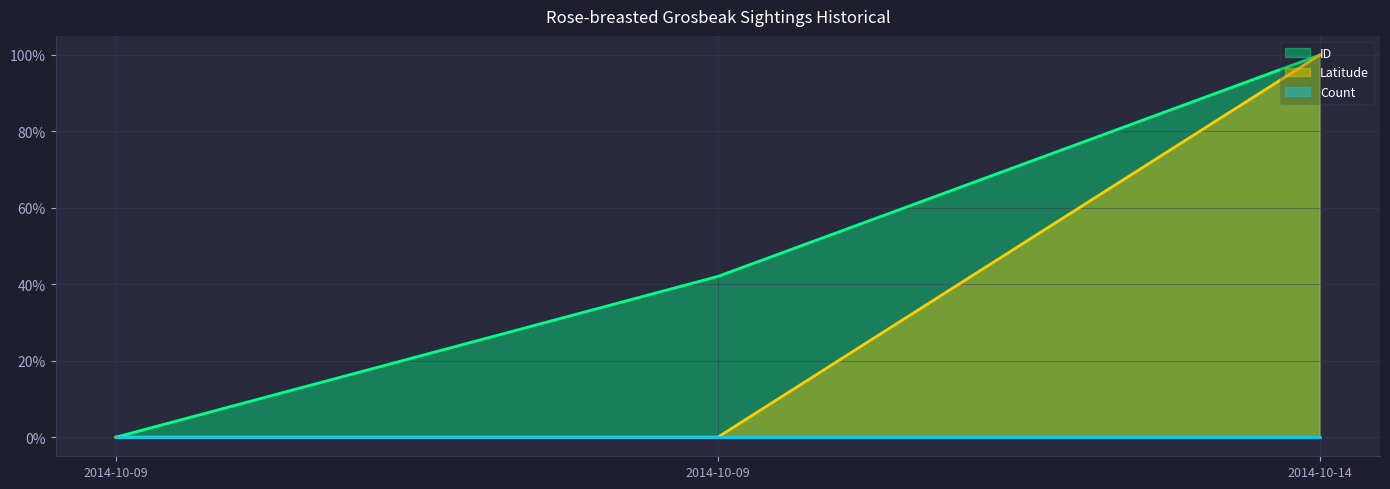

Which category has the highest value in the ID series?

2014-10-14